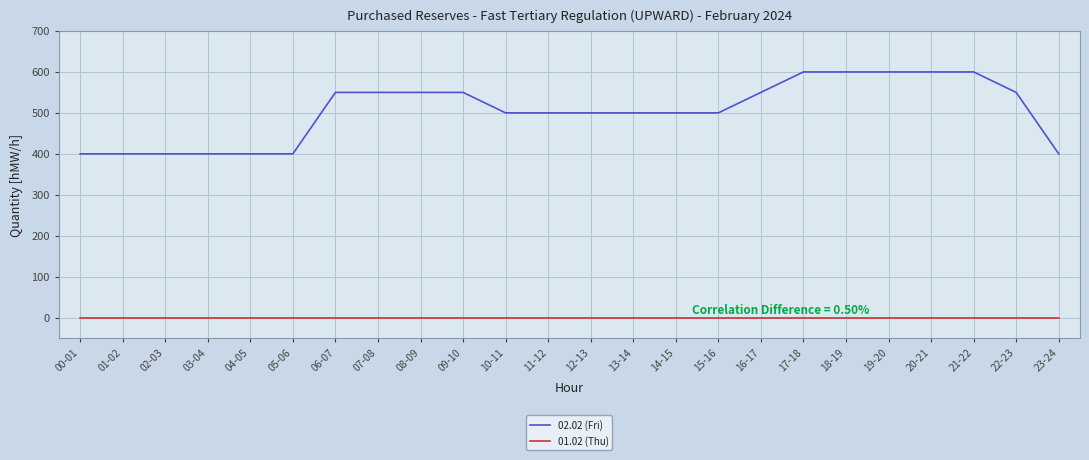

Rank the series by their maximum value, from highest to lowest.

02.02 (Fri), 01.02 (Thu)